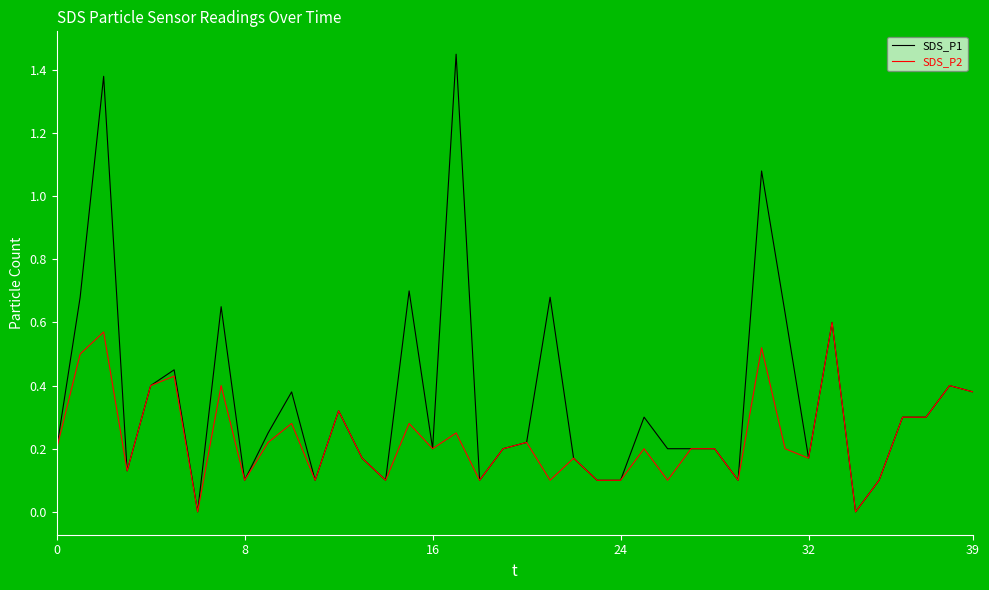

Which series has the widest spread of values?

SDS_P1